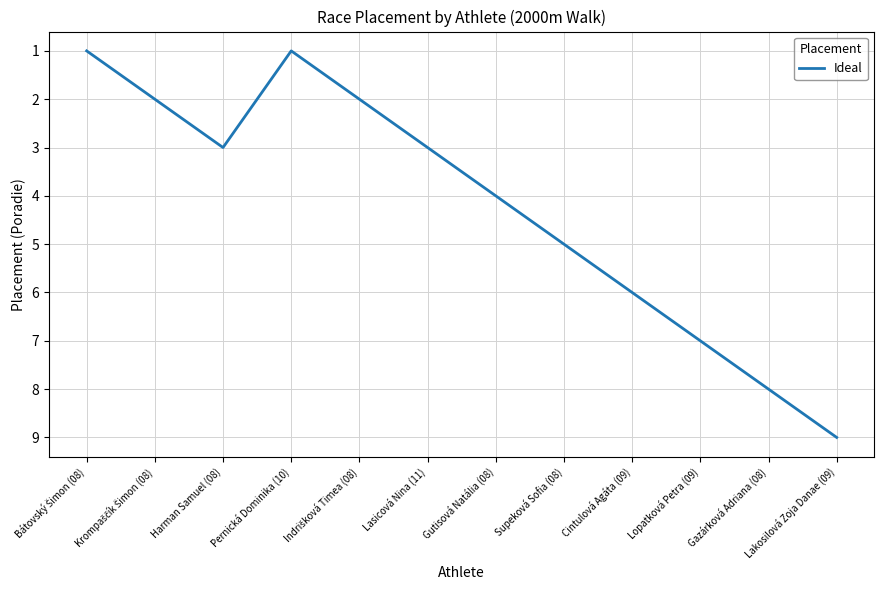

The chart shows a value of 7 at Lopatková Petra (09). True or false?

True